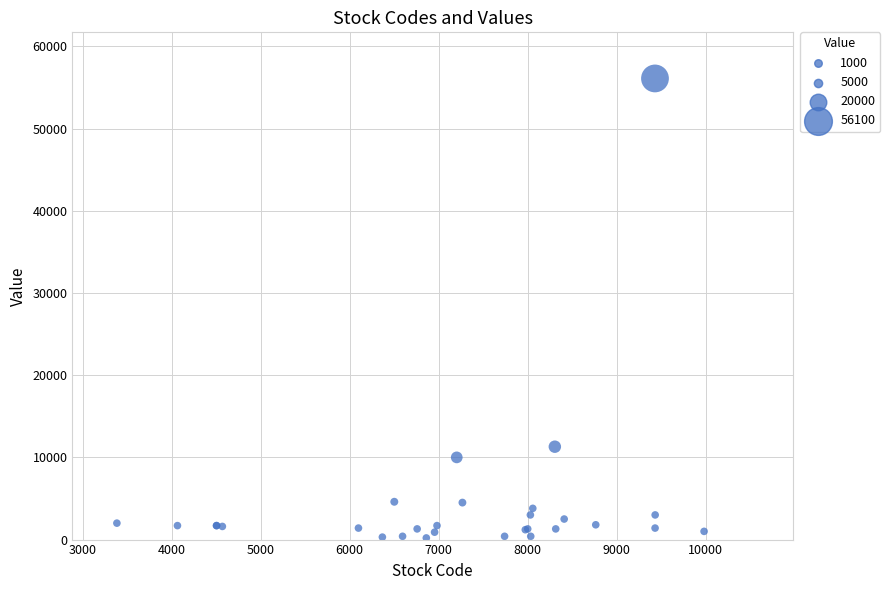

What Y value in the scatter plot is closest to 28150?

11300